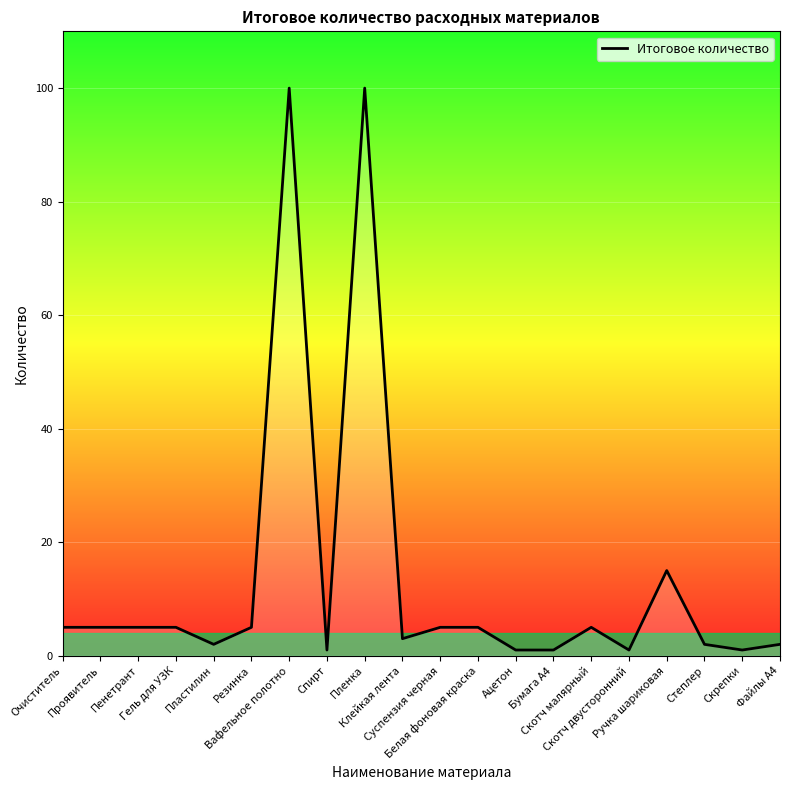

Where is the data nearest to the value 50?

Ручка шариковая